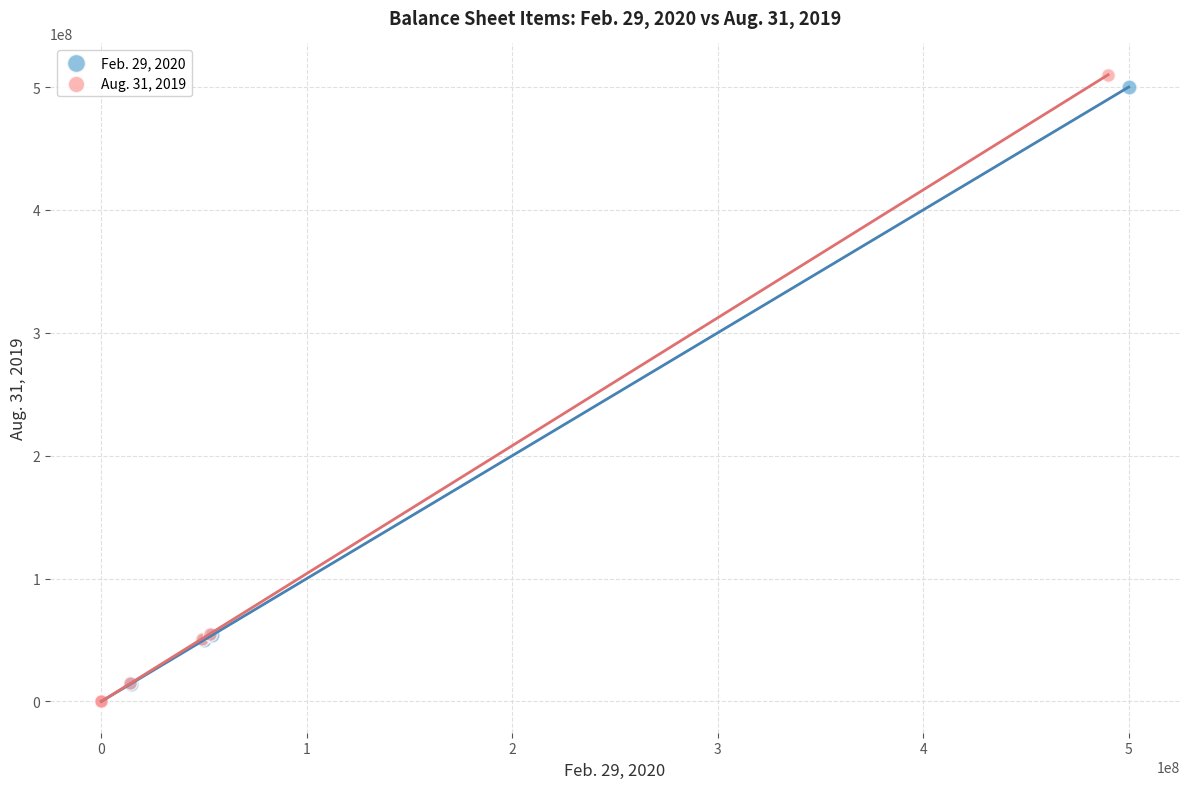

Which series has the widest spread of Y values?

Aug. 31, 2019